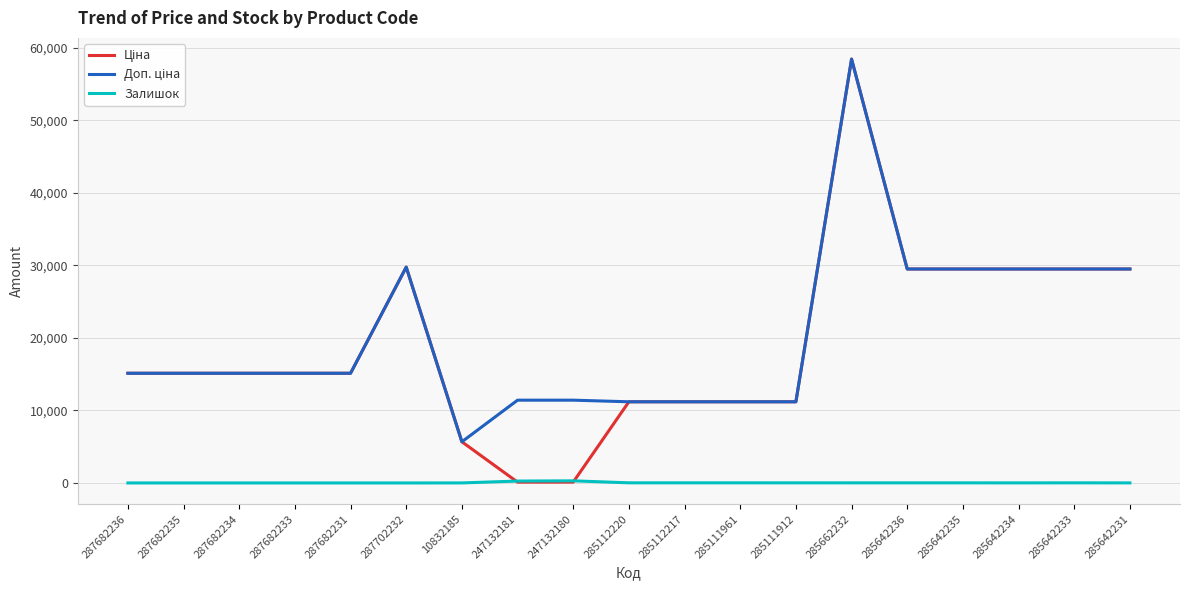

At which category is the sum across all series the highest?

285662232